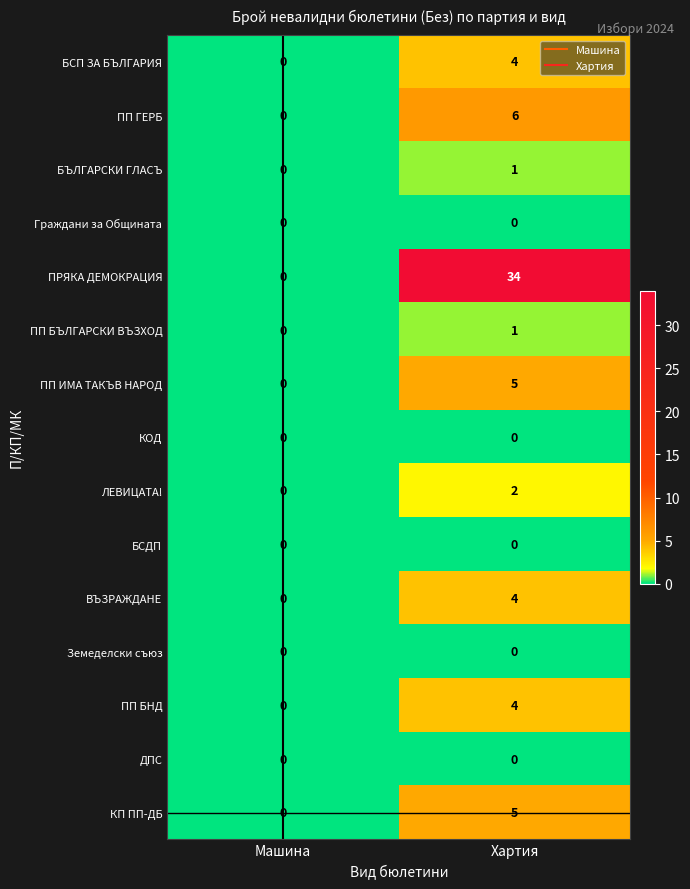

Which category has the lowest value in the ПП БНД series?

Машина